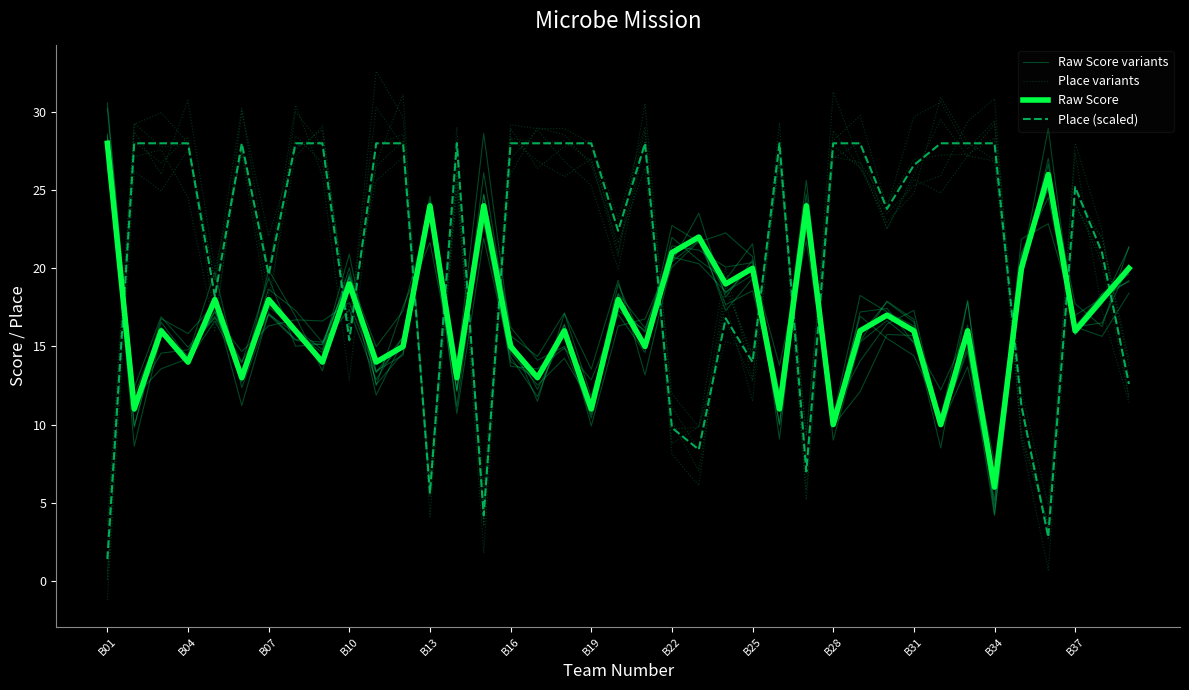

How many values in the Place variants series are below 26?

18